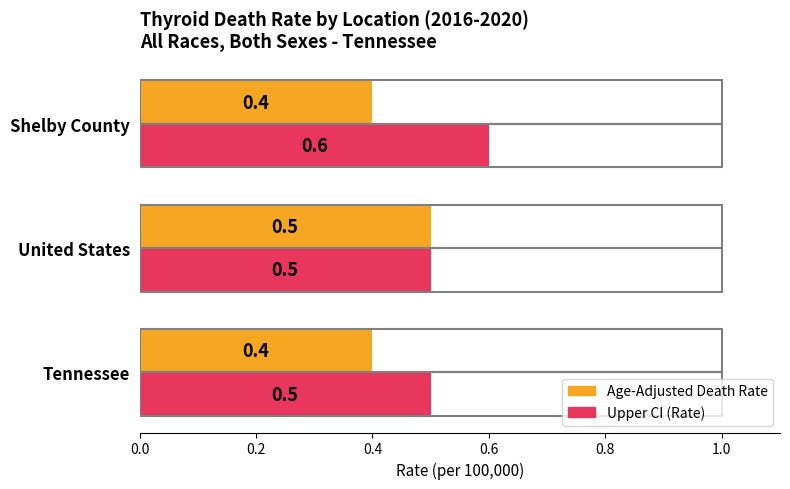

Read the Upper CI (Rate) value at United States.

0.5